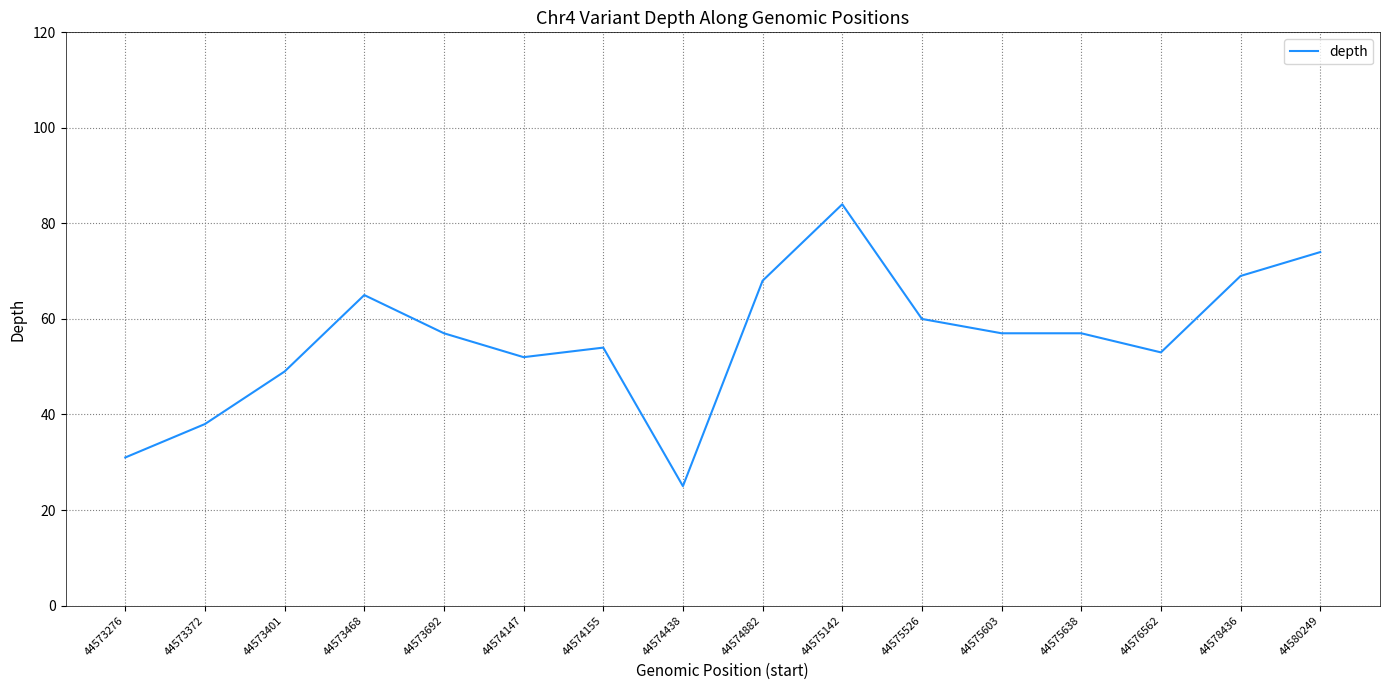

What is the approximate value at 44580249, to the nearest 10?

70